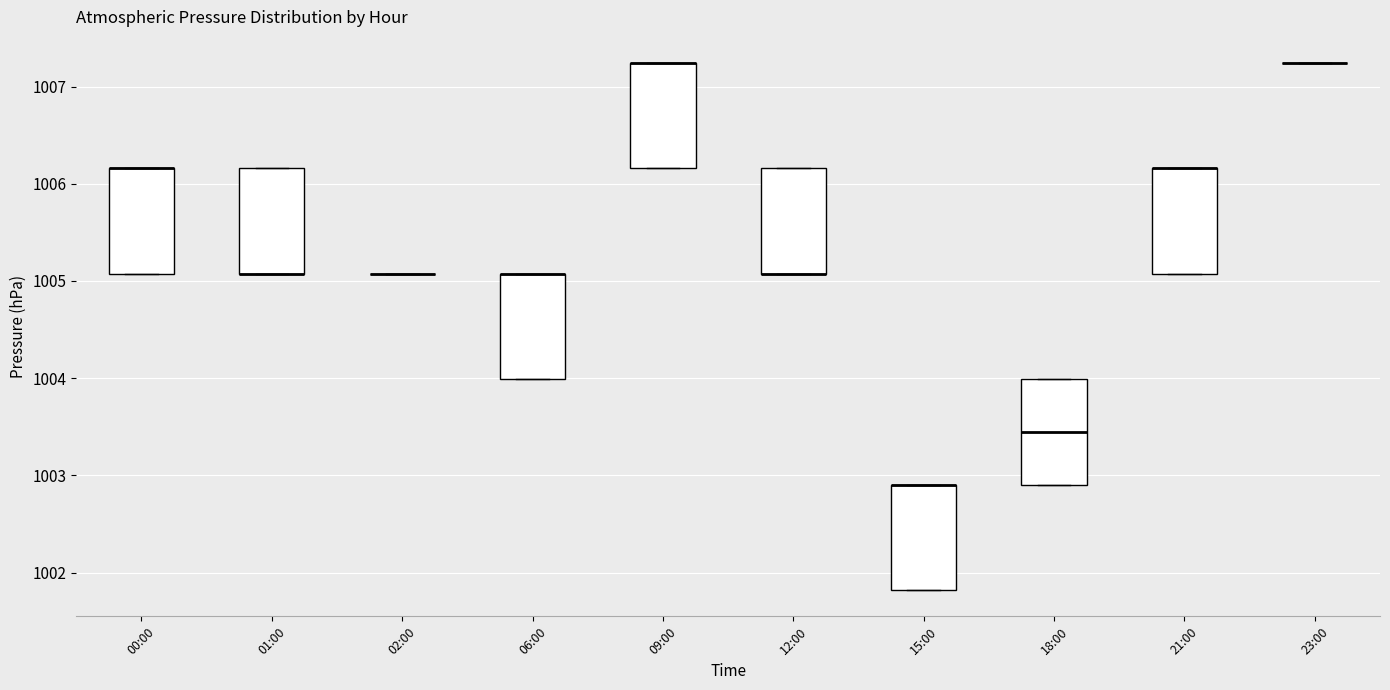

Where is the lower edge of the box for 06:00 on the y-axis? The values are not printed on the chart, so give them approximately, as read against the axis.

1004.0